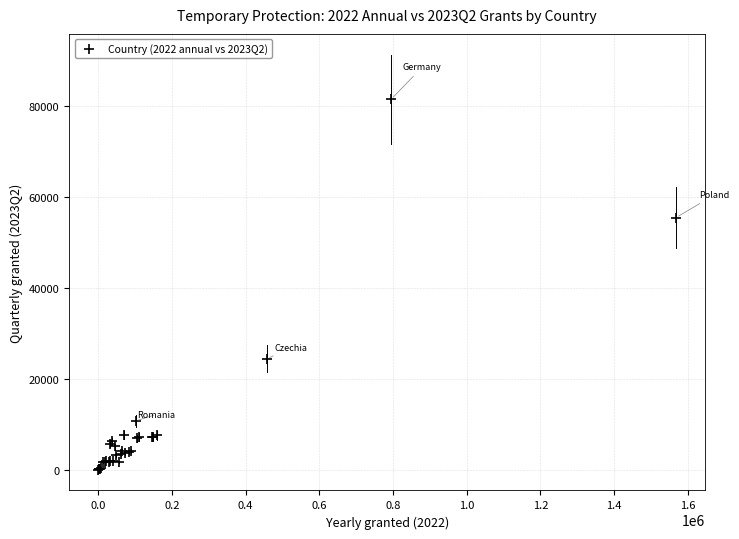

What Y value in the scatter plot is closest to 40755?

55440